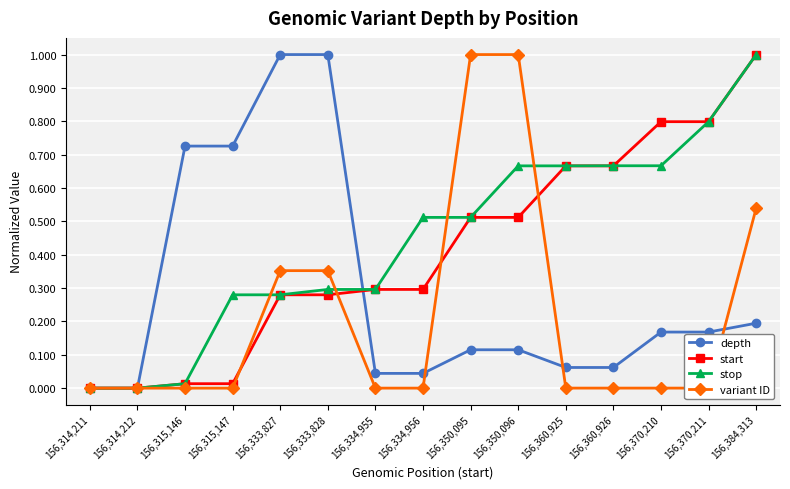

At which category is the sum across all series the highest?

156,384,313